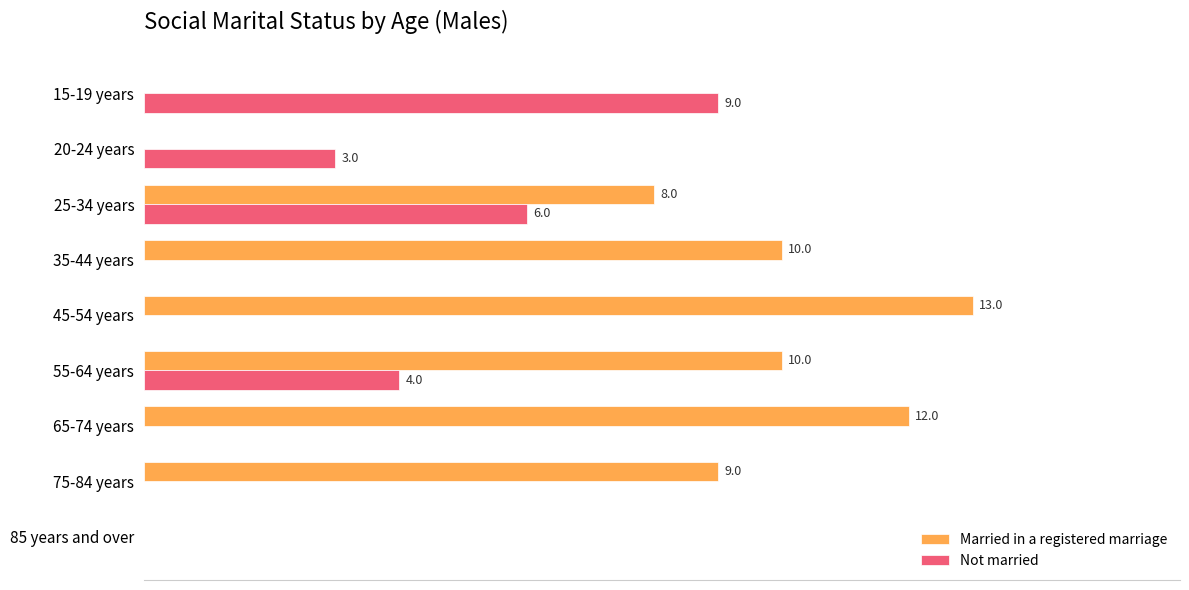

Between 35-44 years and 45-54 years, which series saw the biggest shift?

Married in a registered marriage